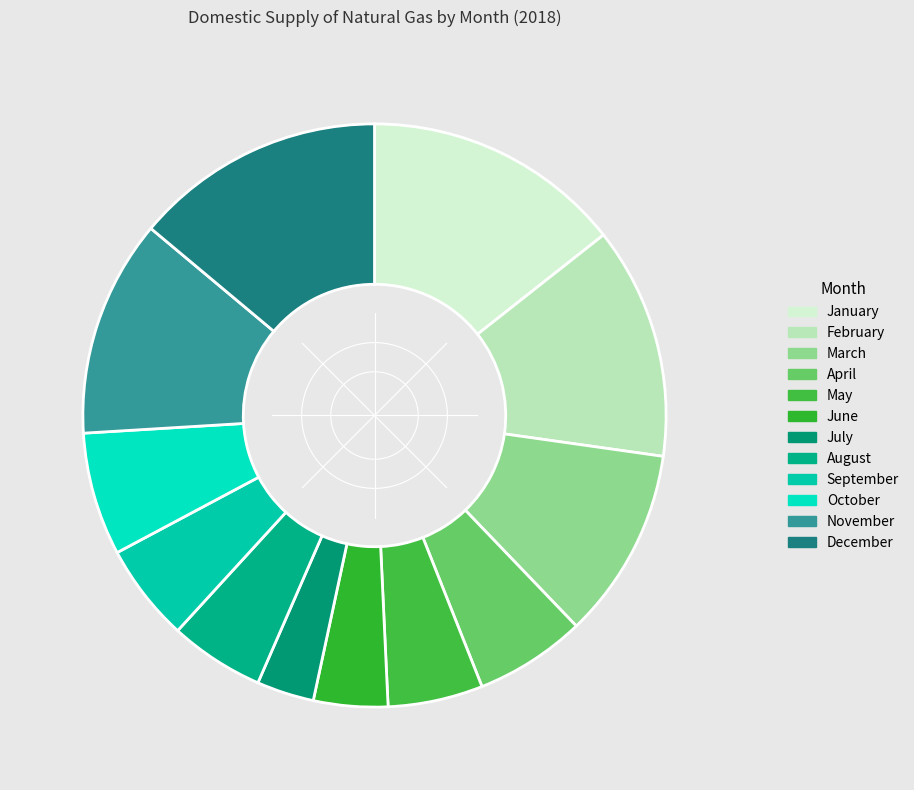

How much of the chart is everything except September?

94.6%